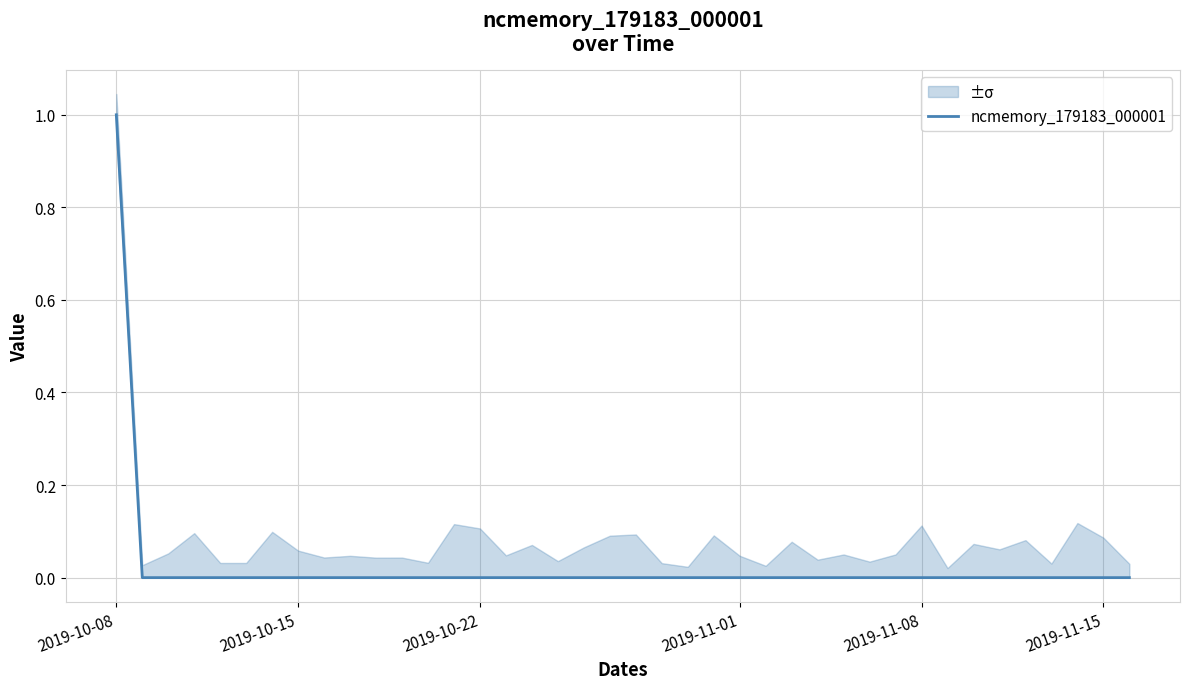

At which label does ncmemory_179183_000001 reach its peak?

2019-10-08